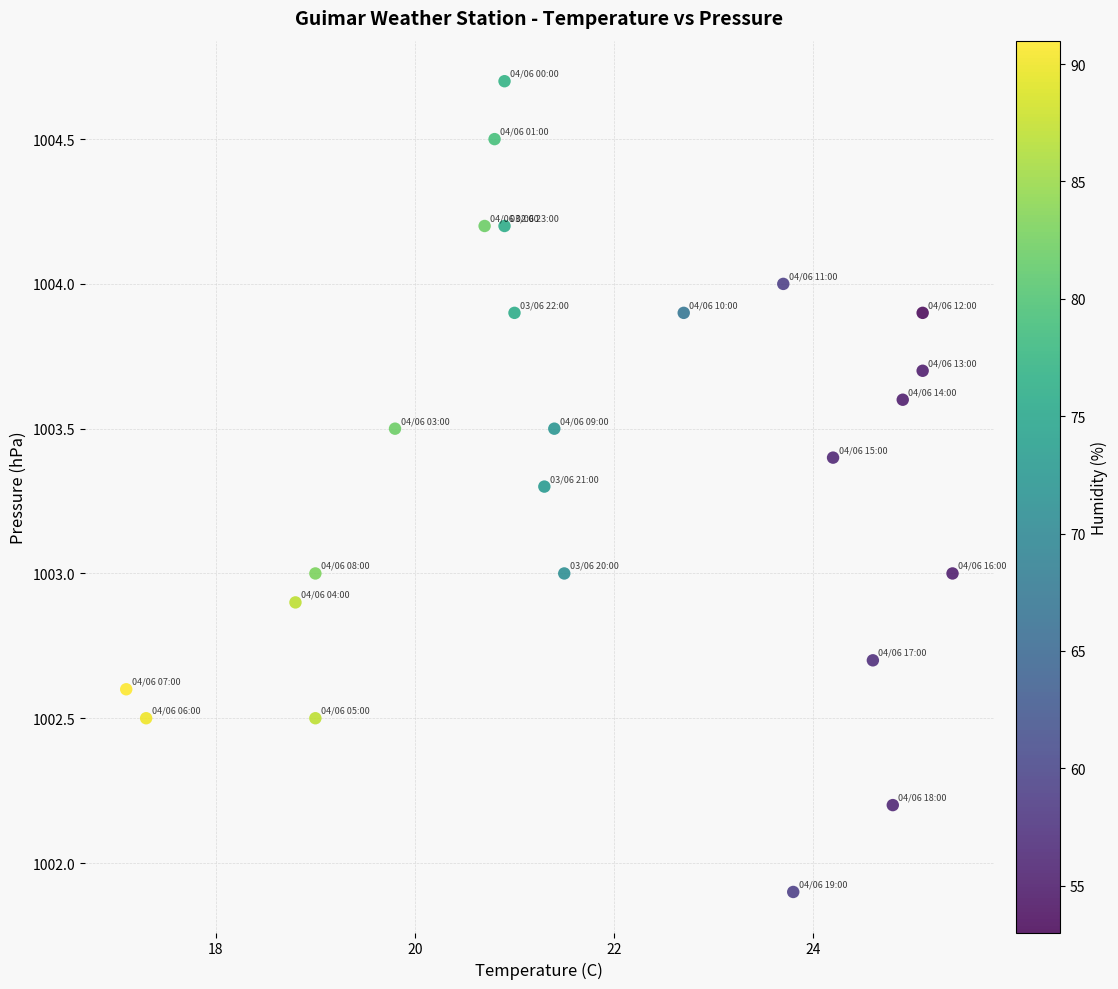

What is the range of X values (max minus min)?

8.3